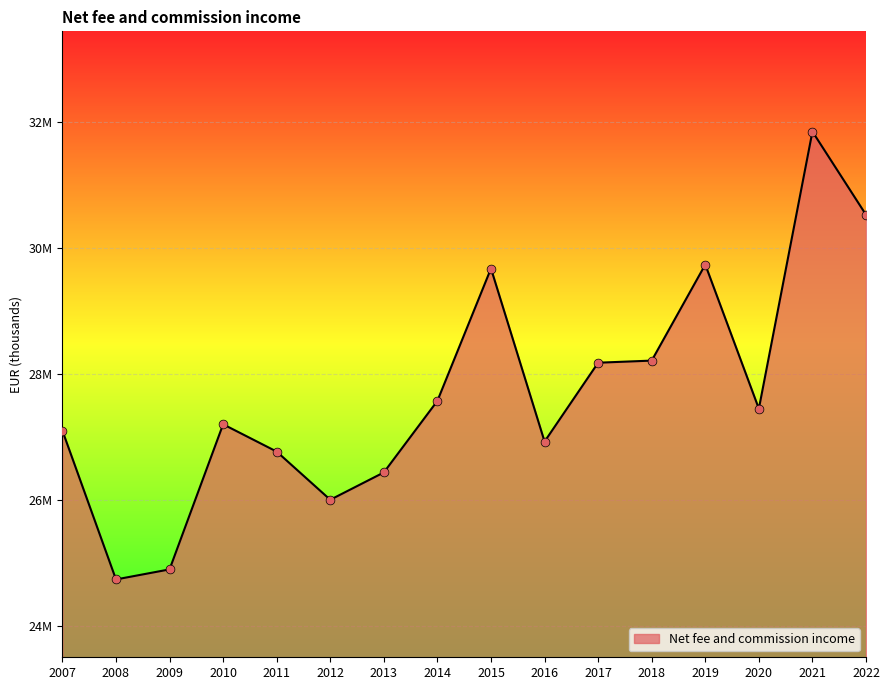

Is this an area chart (filled region under the line)?

Yes